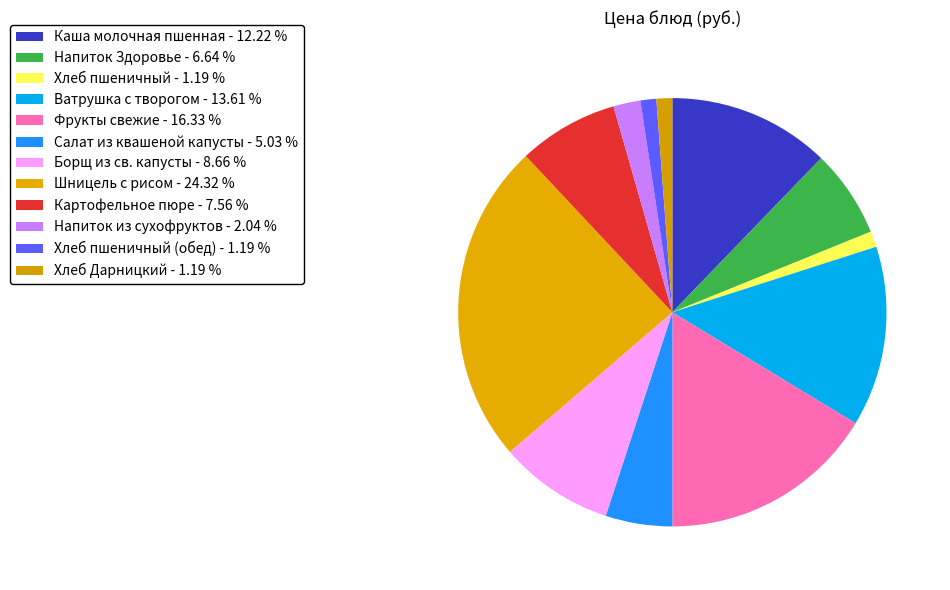

How many segments does this pie chart have?

12